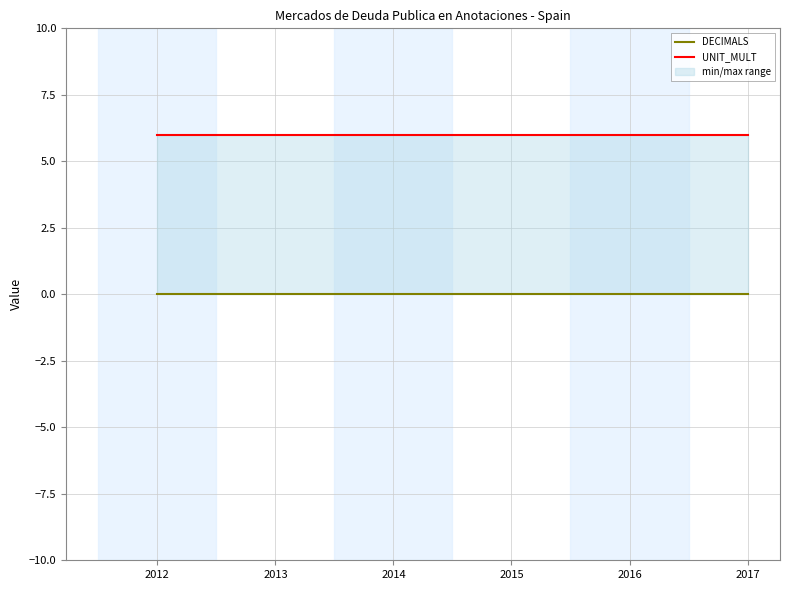

True or false: UNIT_MULT has more than 1 interior local peaks.

False